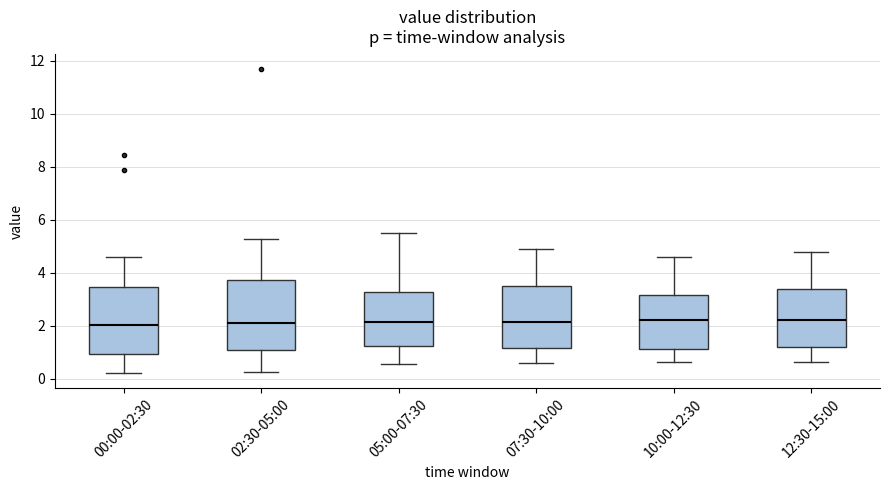

Reading left to right, transcribe this box plot: for each box, give where its median line is, the range the box spans, and where its two whiskers end, as read against the y-axis. The values are not printed on the chart, so give them approximately, as read against the axis.

00:00-02:30: median 2.0, box 1.0 to 3.4, whiskers 0.2 to 4.6
02:30-05:00: median 2.0, box 1.0 to 3.8, whiskers 0.2 to 5.2
05:00-07:30: median 2.2, box 1.2 to 3.2, whiskers 0.6 to 5.6
07:30-10:00: median 2.2, box 1.2 to 3.4, whiskers 0.6 to 5.0
10:00-12:30: median 2.2, box 1.2 to 3.2, whiskers 0.6 to 4.6
12:30-15:00: median 2.2, box 1.2 to 3.4, whiskers 0.6 to 4.8